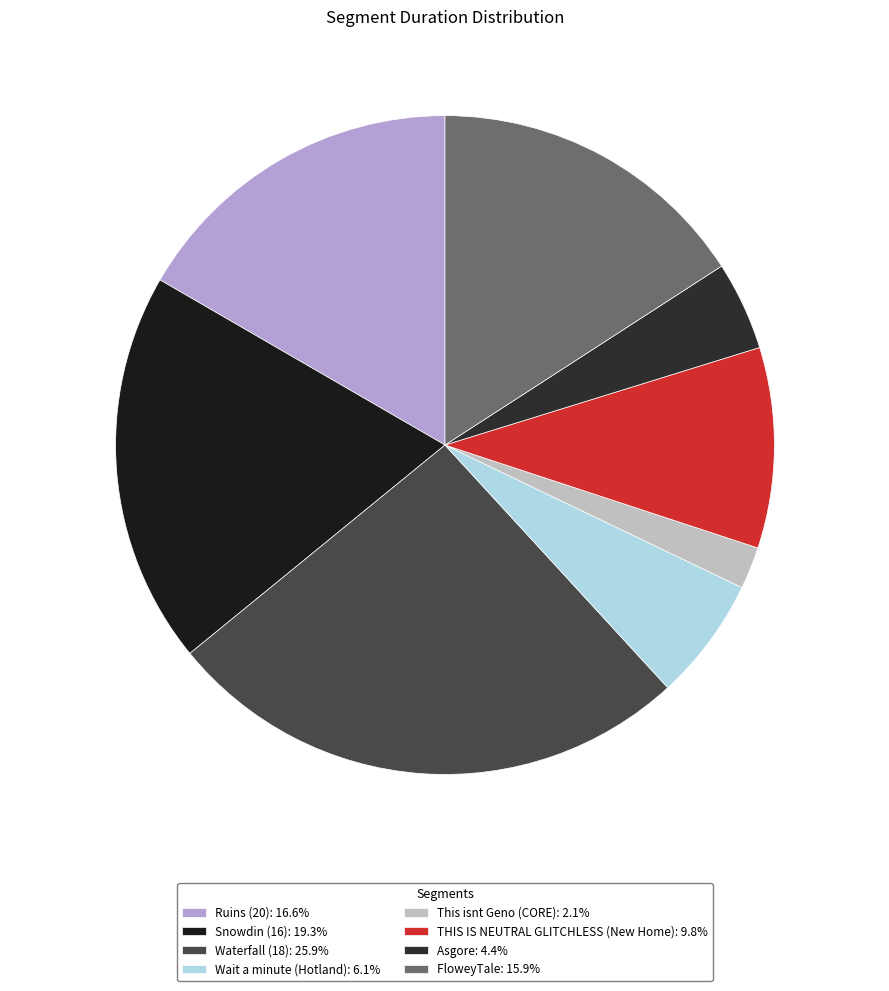

To the nearest percent, what is the difference between the largest and smallest slice percentages?

24%